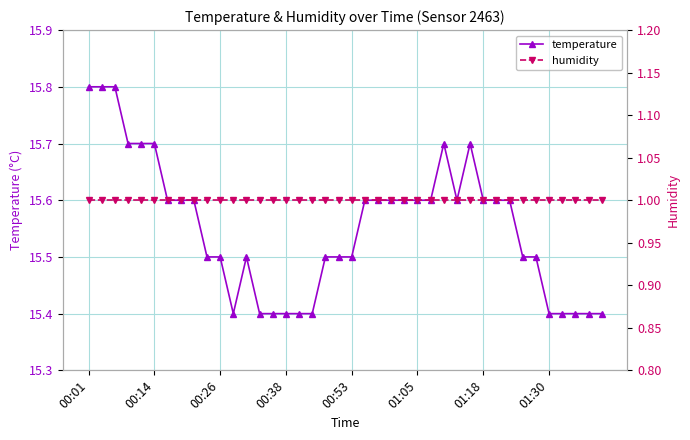

At which category is the sum across all series the highest?

00:01